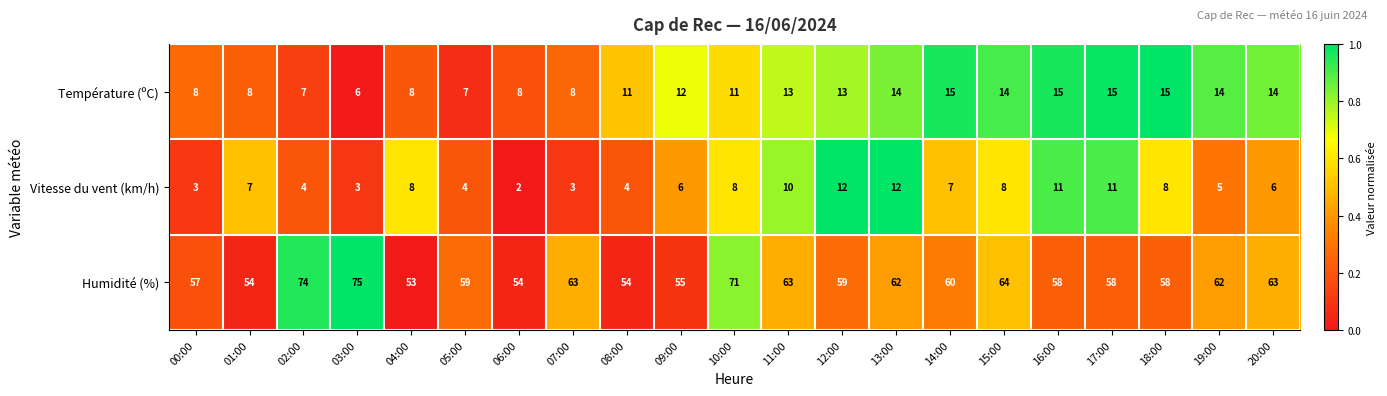

Count the number of data series in this chart.

3